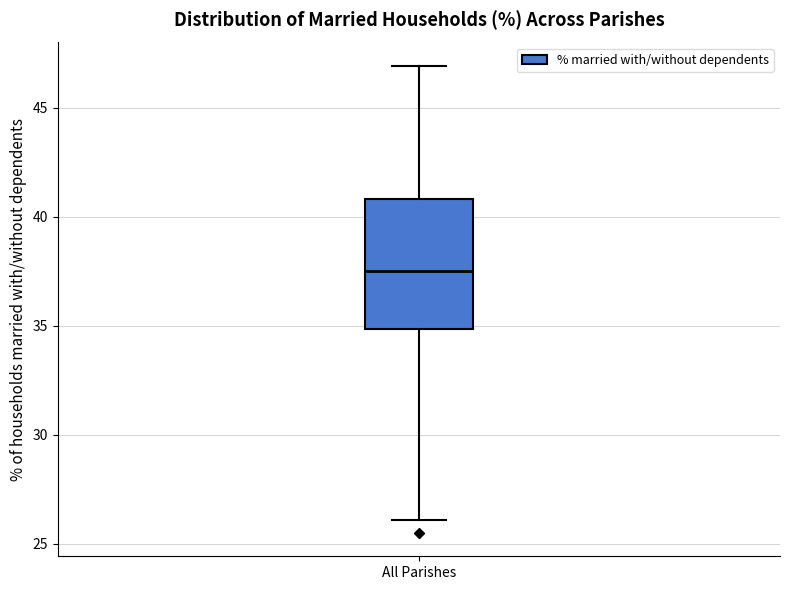

Read this box plot against the y-axis: the position of the median line, the range covered by the box, and the ends of both whiskers. The values are not printed on the chart, so give them approximately, as read against the axis.

median 37.5, box 35.0 to 41.0, whiskers 26.0 to 47.0